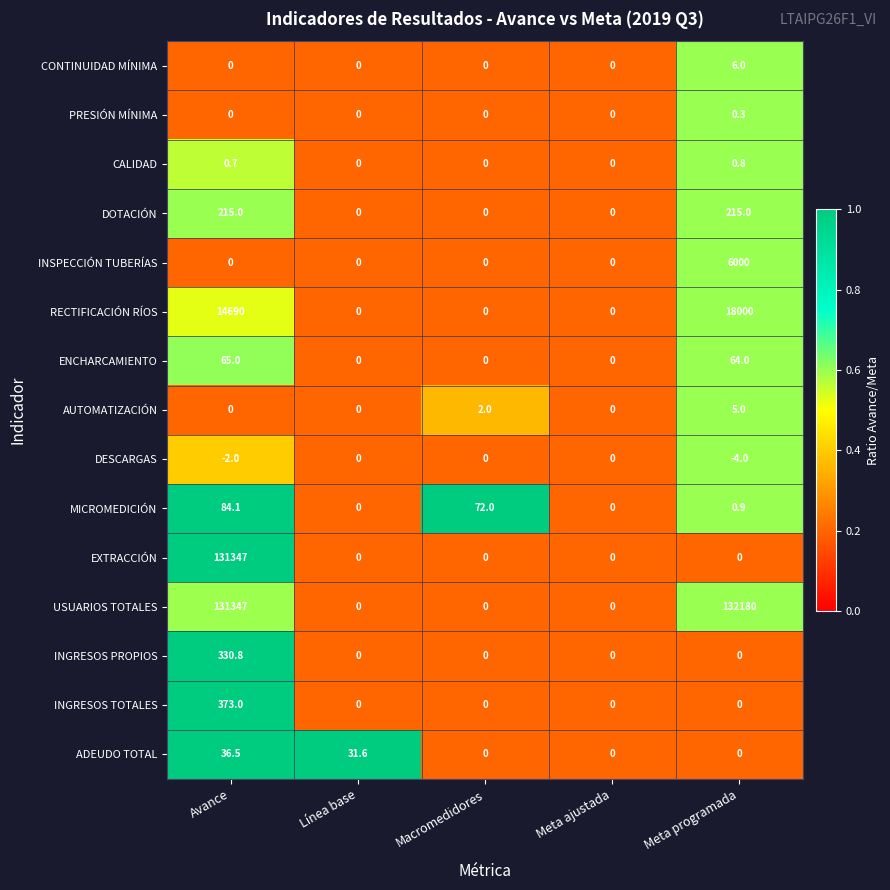

Which category has the lowest value across all series?

Meta programada